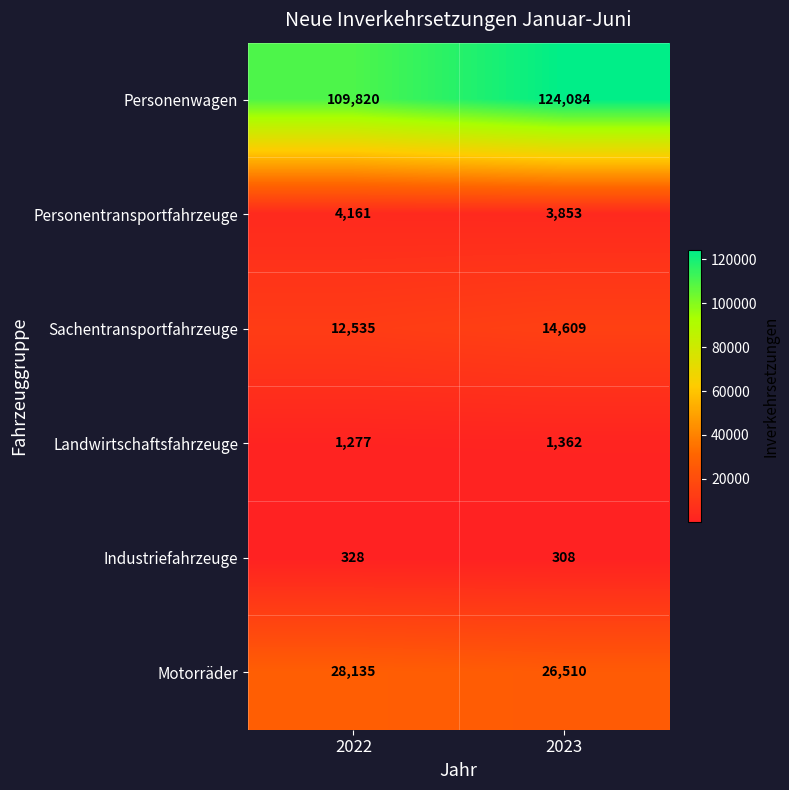

At which category is the sum across all series the highest?

2023